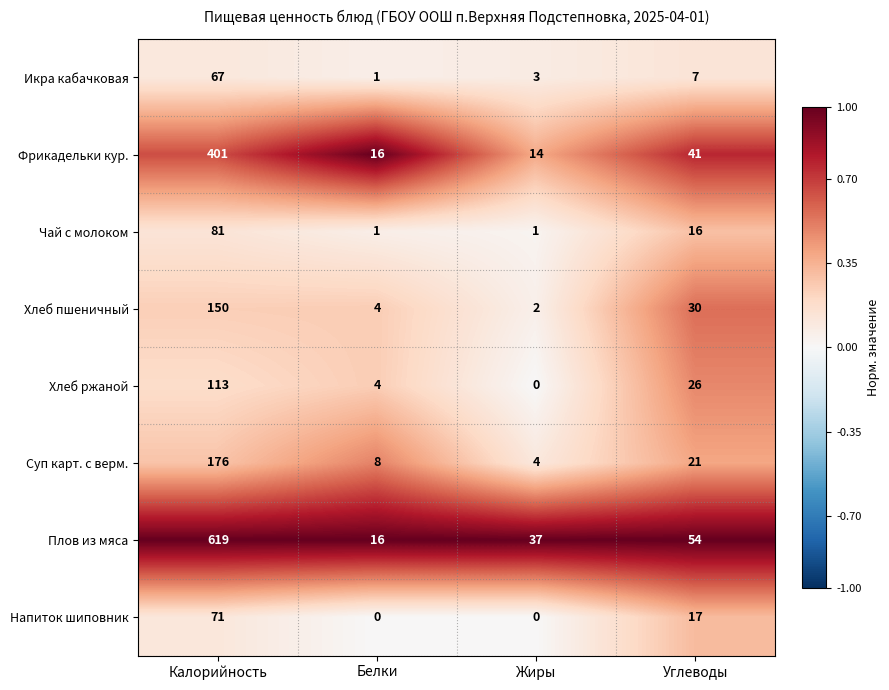

What is the spread (max minus min) of values at Калорийность?

552